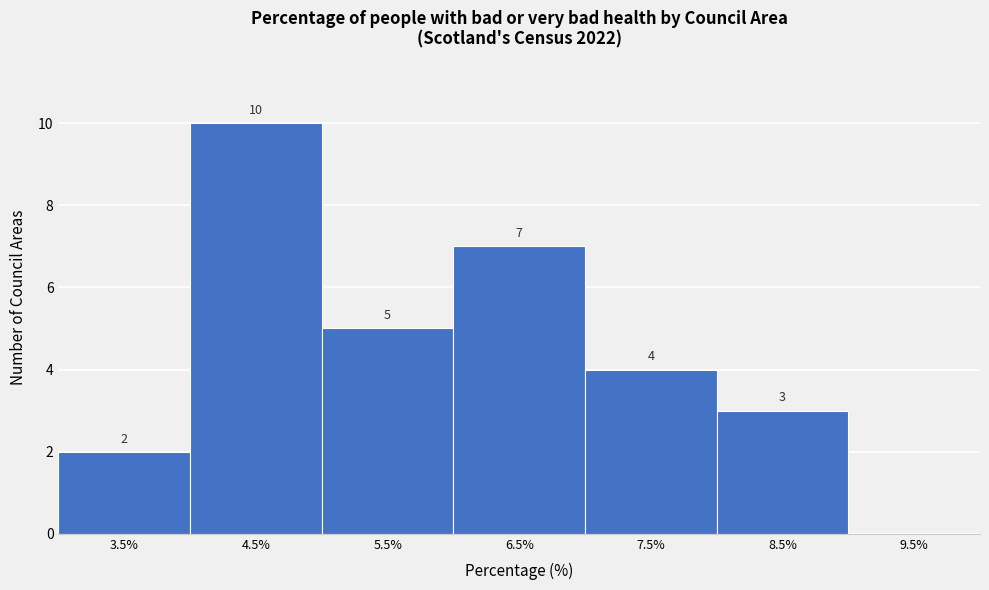

Reading right to left, transcribe all the data shown in this chart.

9.5%=0	8.5%=3	7.5%=4	6.5%=7	5.5%=5	4.5%=10	3.5%=2